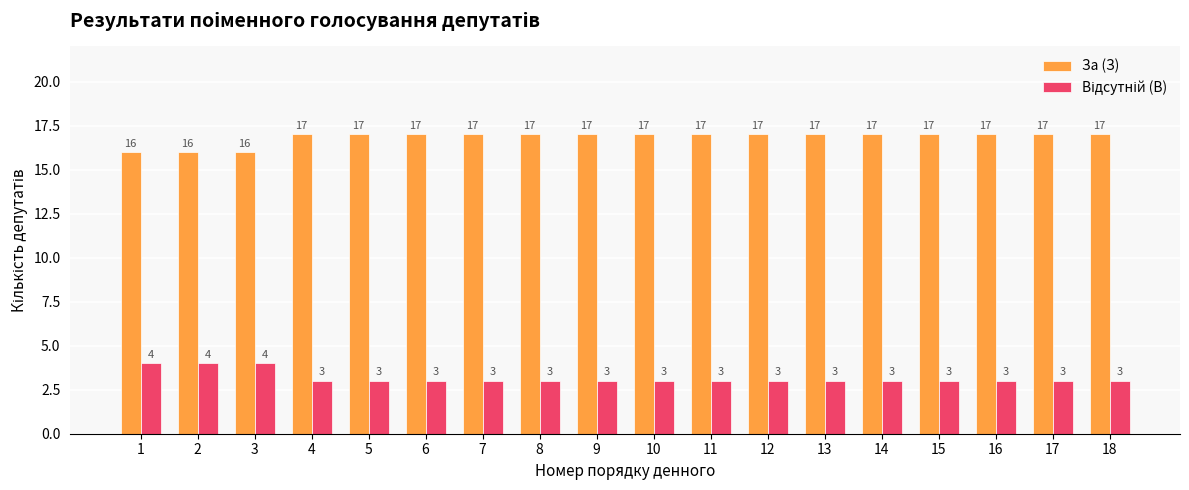

Which series has the largest total across all categories?

За (З)